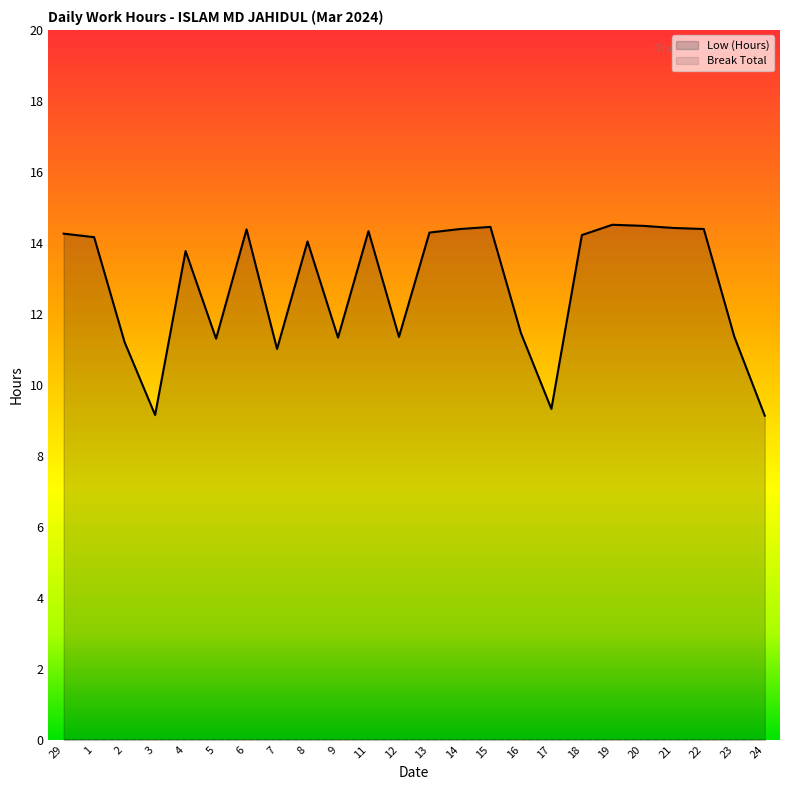

How many interior local peaks (higher than both neighbors) does the data have?

6